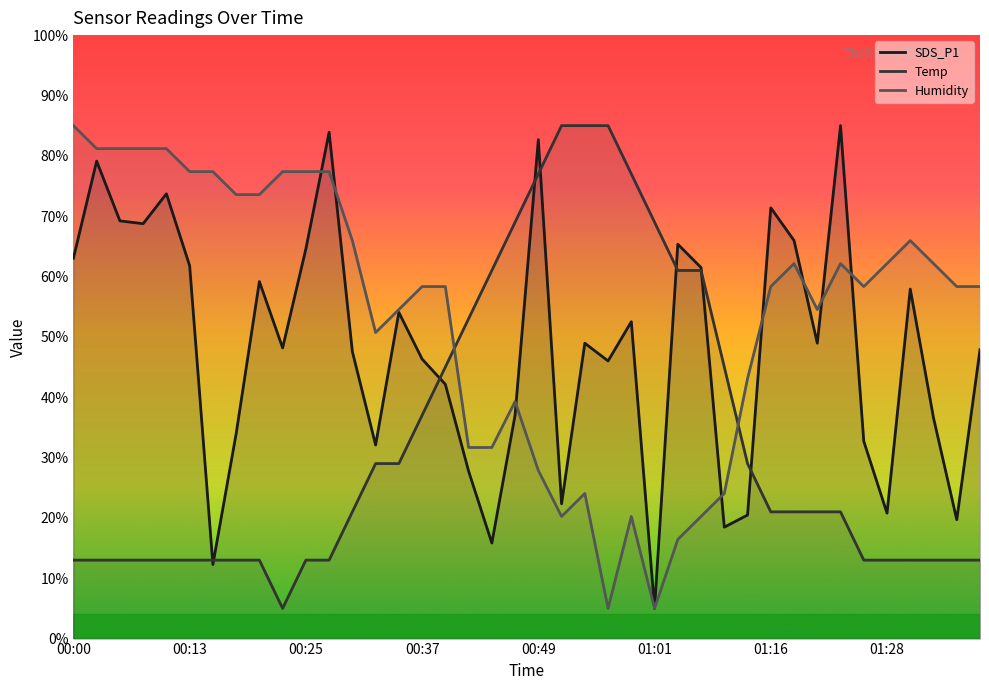

True or false: Temp and SDS_P1 intersect in this chart.

True